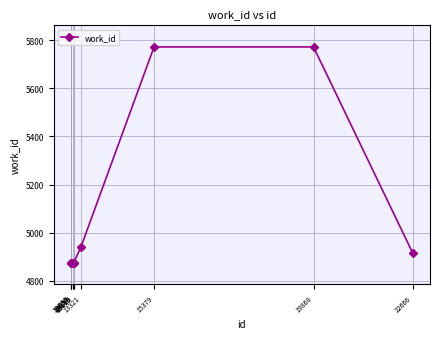

What is the sum of all values?

50649